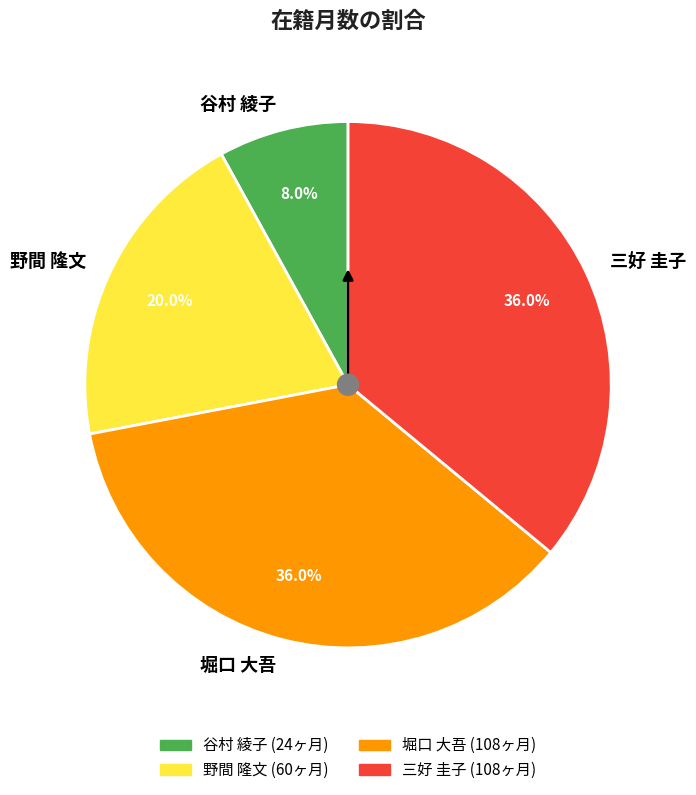

To the nearest percent, what is the combined percentage of 堀口 大吾 and 谷村 綾子?

44%